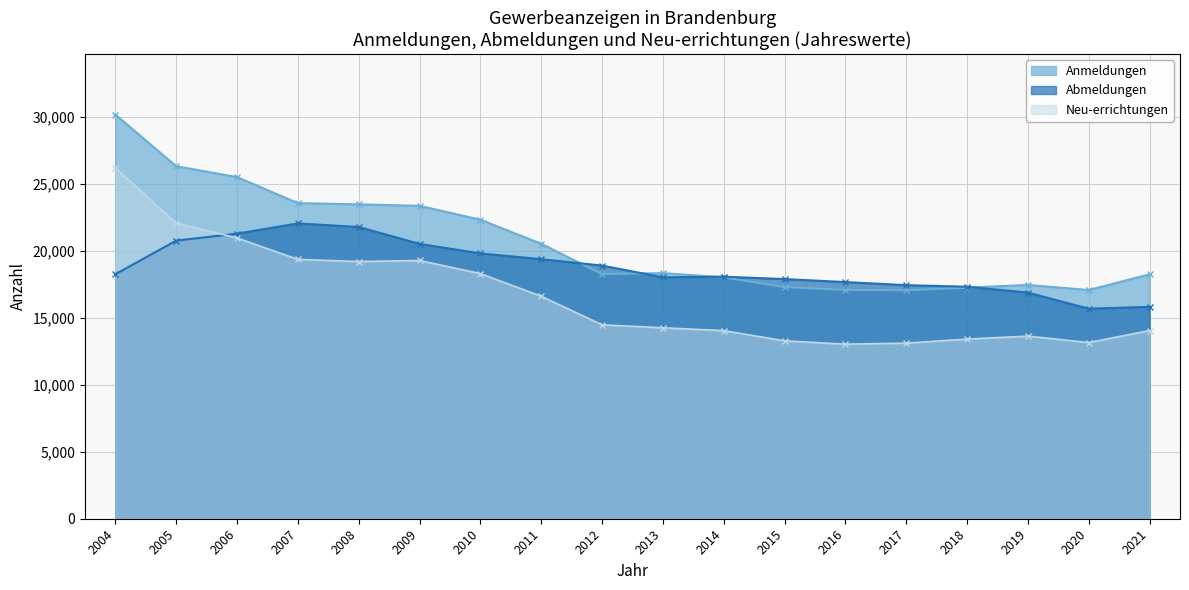

Which series has the largest total across all categories?

Anmeldungen